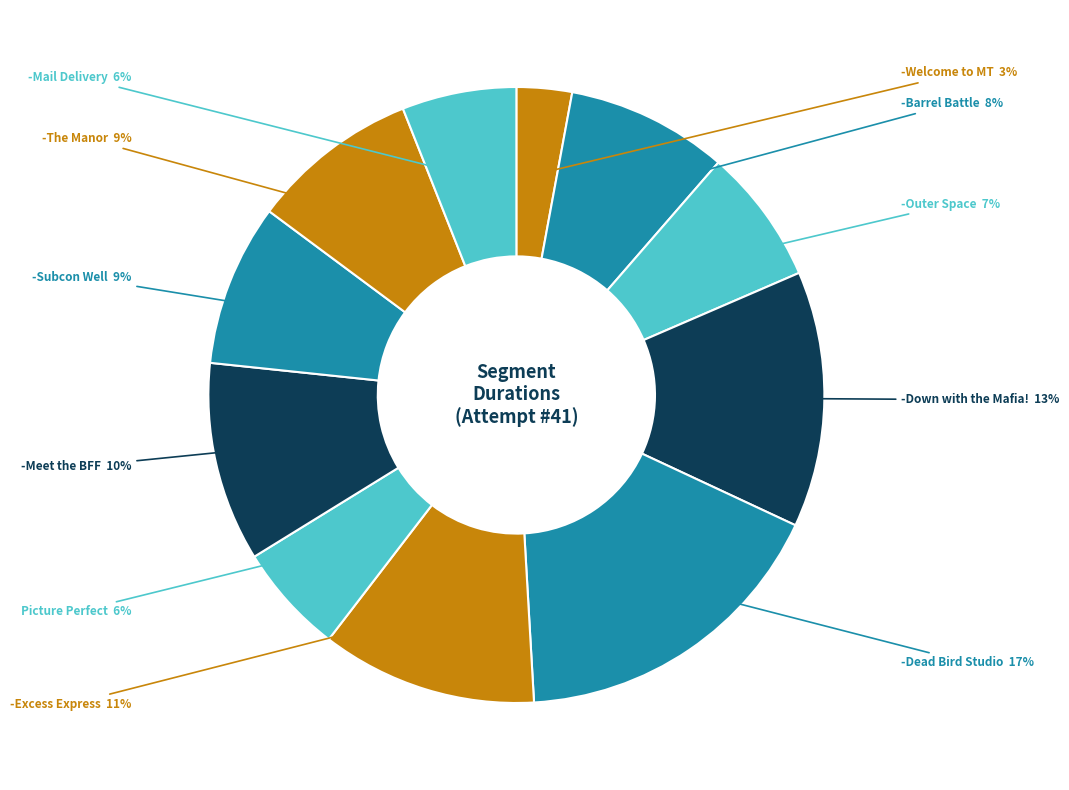

Approximately how many times larger is the value at -The Manor compared to -Down with the Mafia!?

0.7